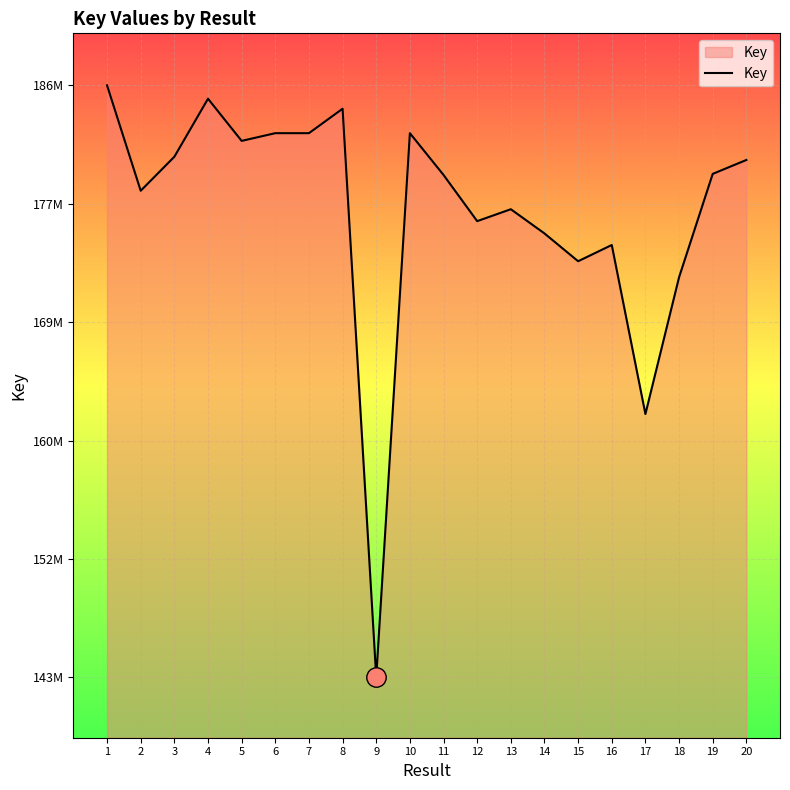

What is the greatest value displayed?

186035576